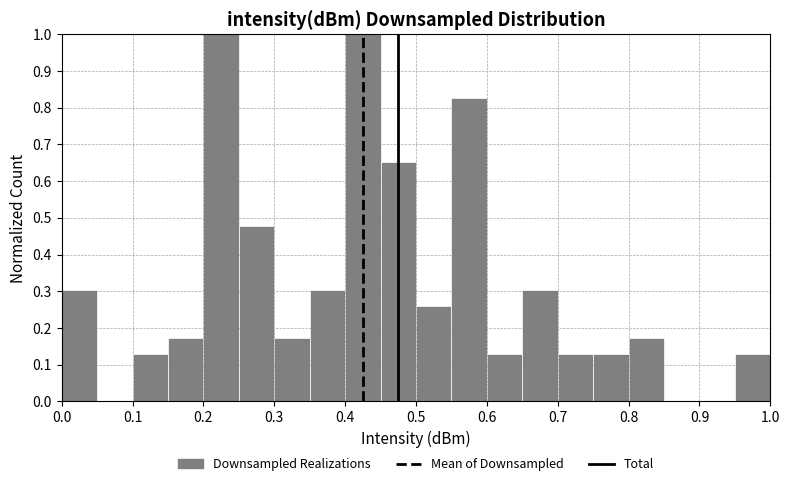

Reading left to right, transcribe this chart: for each bar, give the range it covers on the x-axis and its height. The values are not printed on the chart, so give them approximately, as read against the axis.

0.00 to 0.05: 0.30
0.05 to 0.10: 0
0.10 to 0.15: 0.13
0.15 to 0.20: 0.17
0.20 to 0.25: 1.00
0.25 to 0.30: 0.48
0.30 to 0.35: 0.17
0.35 to 0.40: 0.30
0.40 to 0.45: 1.00
0.45 to 0.50: 0.65
0.50 to 0.55: 0.26
0.55 to 0.60: 0.83
0.60 to 0.65: 0.13
0.65 to 0.70: 0.30
0.70 to 0.75: 0.13
0.75 to 0.80: 0.13
0.80 to 0.85: 0.17
0.85 to 0.90: 0
0.90 to 0.95: 0
0.95 to 1.00: 0.13